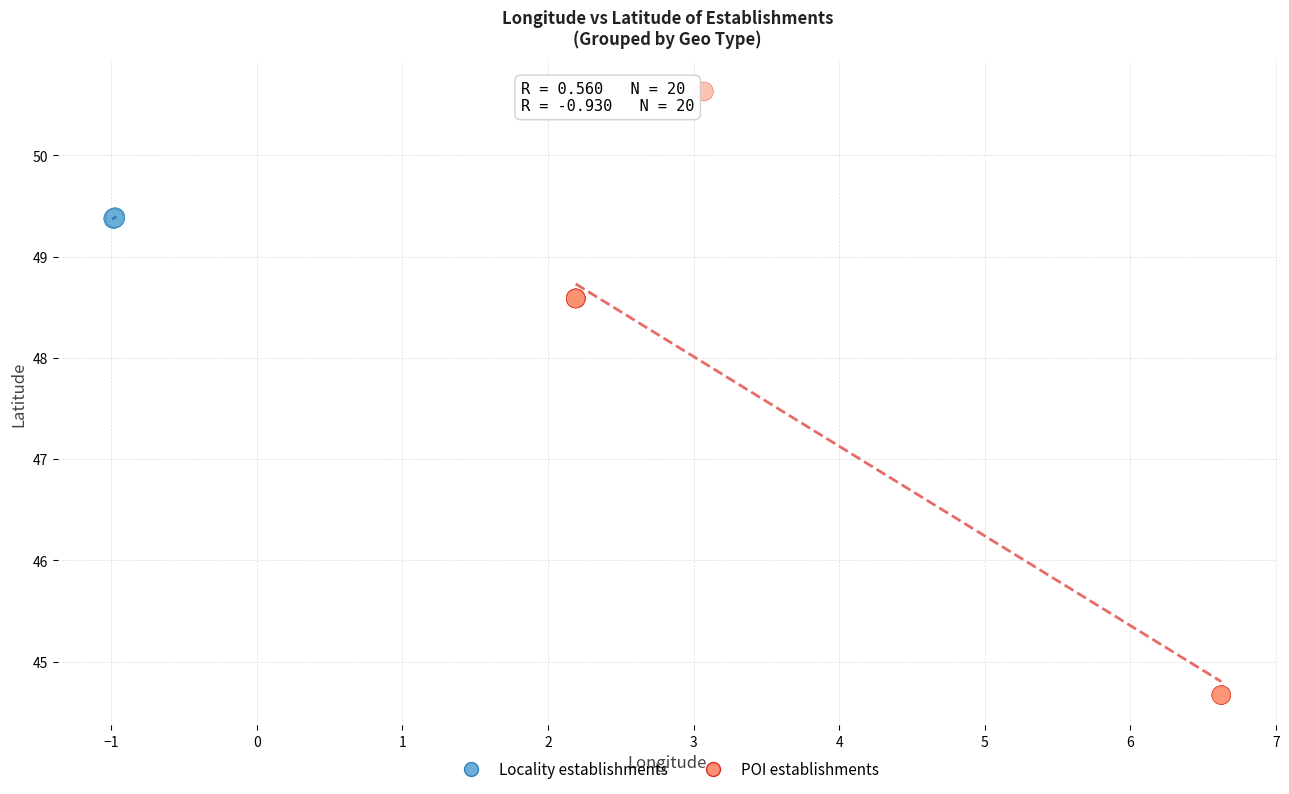

Which series has the widest spread of Y values?

POI establishments